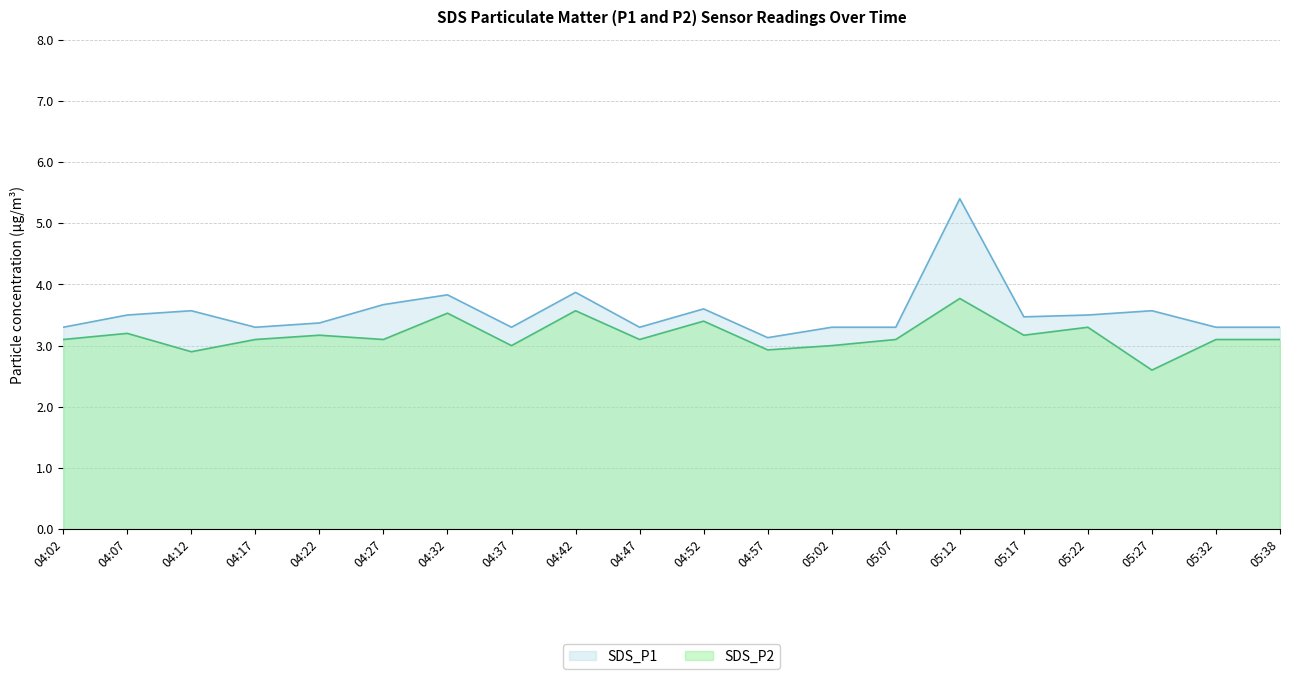

True or false: SDS_P2 and SDS_P1 cross at least once.

False